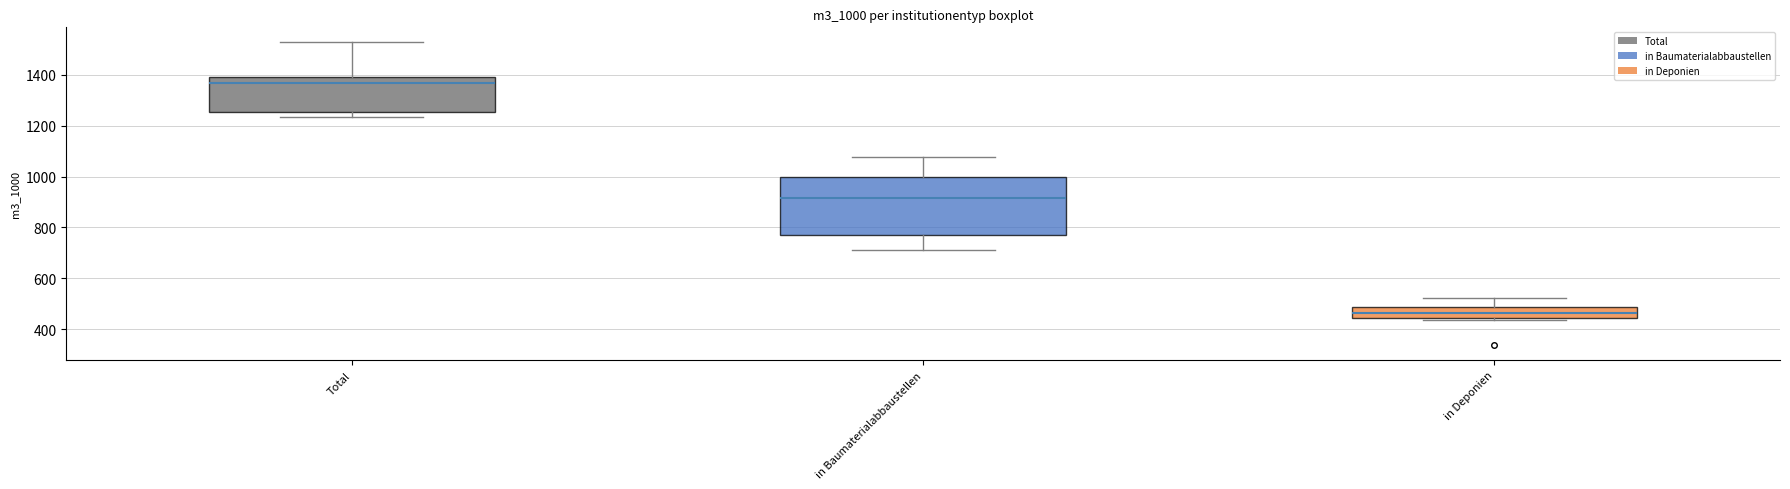

Which box is the tallest, from its lower edge to its upper edge?

in Baumaterialabbaustellen